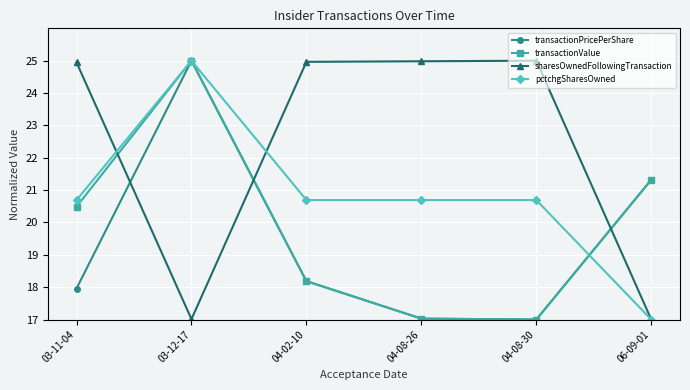

How many categories are shown in the chart?

6